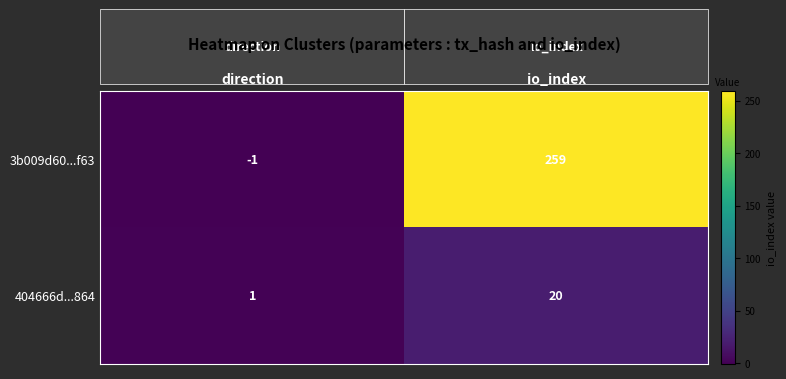

True or false: 3b009d60...f63 has a value of 259 at io_index.

True